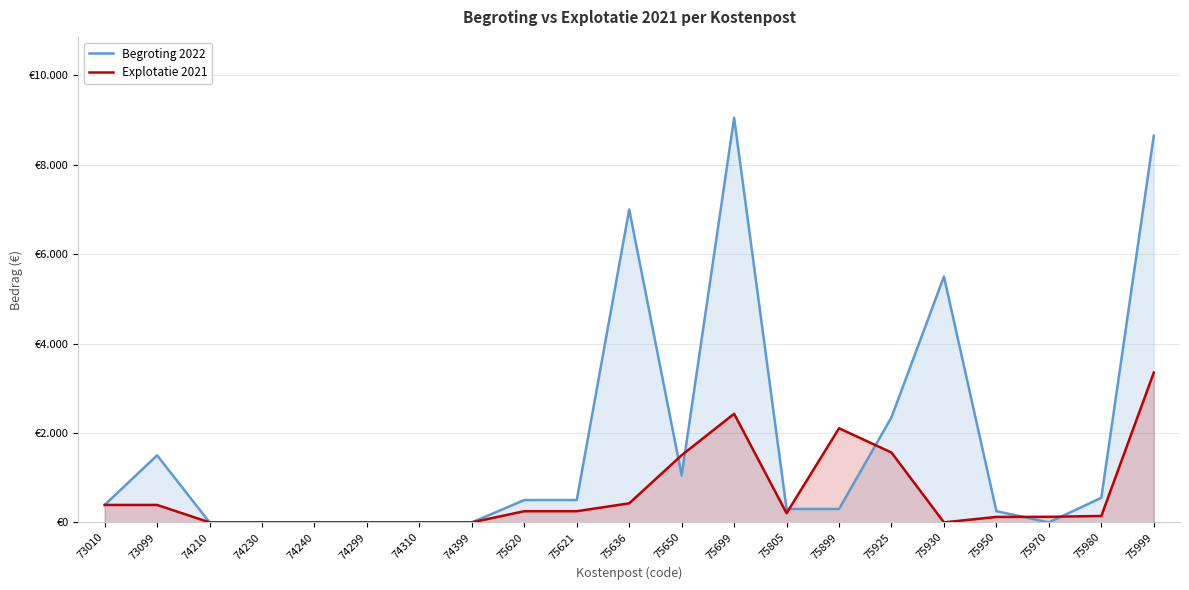

At which category does Begroting 2022 reach its first local peak?

73099